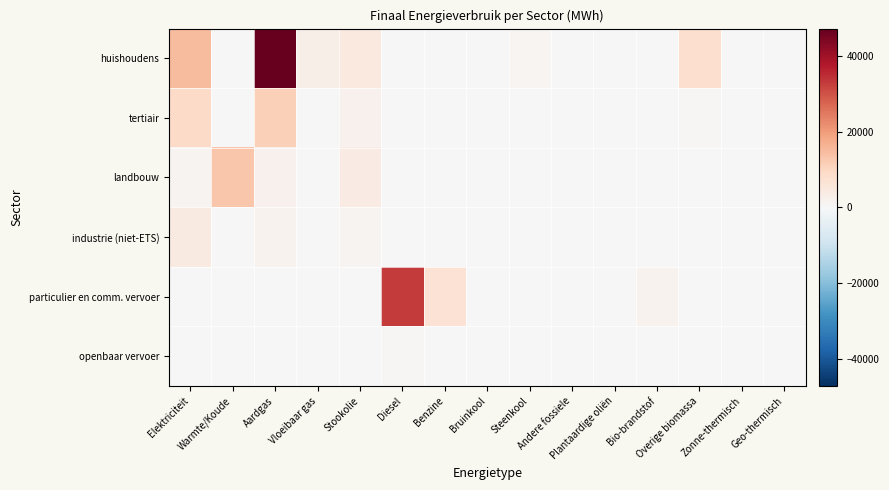

Reading left to right, extract all data points from this chart.

huishoudens: Elektriciteit=14969.0	Warmte/Koude=0.0	Aardgas=47211.0	Vloeibaar gas=2836.9	Stookolie=4752.1	Diesel=0.0	Benzine=0.0	Bruinkool=0.0	Steenkool=874.0	Andere fossiele=0.0	Plantaardige oliën=0.0	Bio-brandstof=0.0	Overige biomassa=7905.9	Zonne-thermisch=59.4	Geo-thermisch=114.4
tertiair: Elektriciteit=9142.5	Warmte/Koude=0.0	Aardgas=11417.7	Vloeibaar gas=106.6	Stookolie=1859.3	Diesel=0.0	Benzine=0.0	Bruinkool=0.0	Steenkool=0.0	Andere fossiele=0.0	Plantaardige oliën=0.0	Bio-brandstof=0.0	Overige biomassa=668.4	Zonne-thermisch=1.6	Geo-thermisch=0.0
landbouw: Elektriciteit=1193.7	Warmte/Koude=12947.1	Aardgas=1990.9	Vloeibaar gas=11.2	Stookolie=3895.3	Diesel=0.0	Benzine=0.0	Bruinkool=0.0	Steenkool=147.7	Andere fossiele=0.0	Plantaardige oliën=0.0	Bio-brandstof=0.0	Overige biomassa=0.0	Zonne-thermisch=0.0	Geo-thermisch=0.0
industrie (niet-ETS): Elektriciteit=4385.2	Warmte/Koude=0.0	Aardgas=1841.0	Vloeibaar gas=37.9	Stookolie=1161.3	Diesel=0.0	Benzine=0.0	Bruinkool=0.0	Steenkool=19.3	Andere fossiele=0.0	Plantaardige oliën=0.0	Bio-brandstof=0.0	Overige biomassa=153.2	Zonne-thermisch=0.0	Geo-thermisch=0.0
particulier en comm. vervoer: Elektriciteit=1.2	Warmte/Koude=0.0	Aardgas=2.6	Vloeibaar gas=168.2	Stookolie=0.0	Diesel=33178.4	Benzine=6747.2	Bruinkool=0.0	Steenkool=0.0	Andere fossiele=0.0	Plantaardige oliën=0.0	Bio-brandstof=1785.4	Overige biomassa=0.0	Zonne-thermisch=0.0	Geo-thermisch=0.0
openbaar vervoer: Elektriciteit=0.0	Warmte/Koude=0.0	Aardgas=0.0	Vloeibaar gas=0.0	Stookolie=0.0	Diesel=481.2	Benzine=0.0	Bruinkool=0.0	Steenkool=0.0	Andere fossiele=0.0	Plantaardige oliën=0.0	Bio-brandstof=21.1	Overige biomassa=0.0	Zonne-thermisch=0.0	Geo-thermisch=0.0